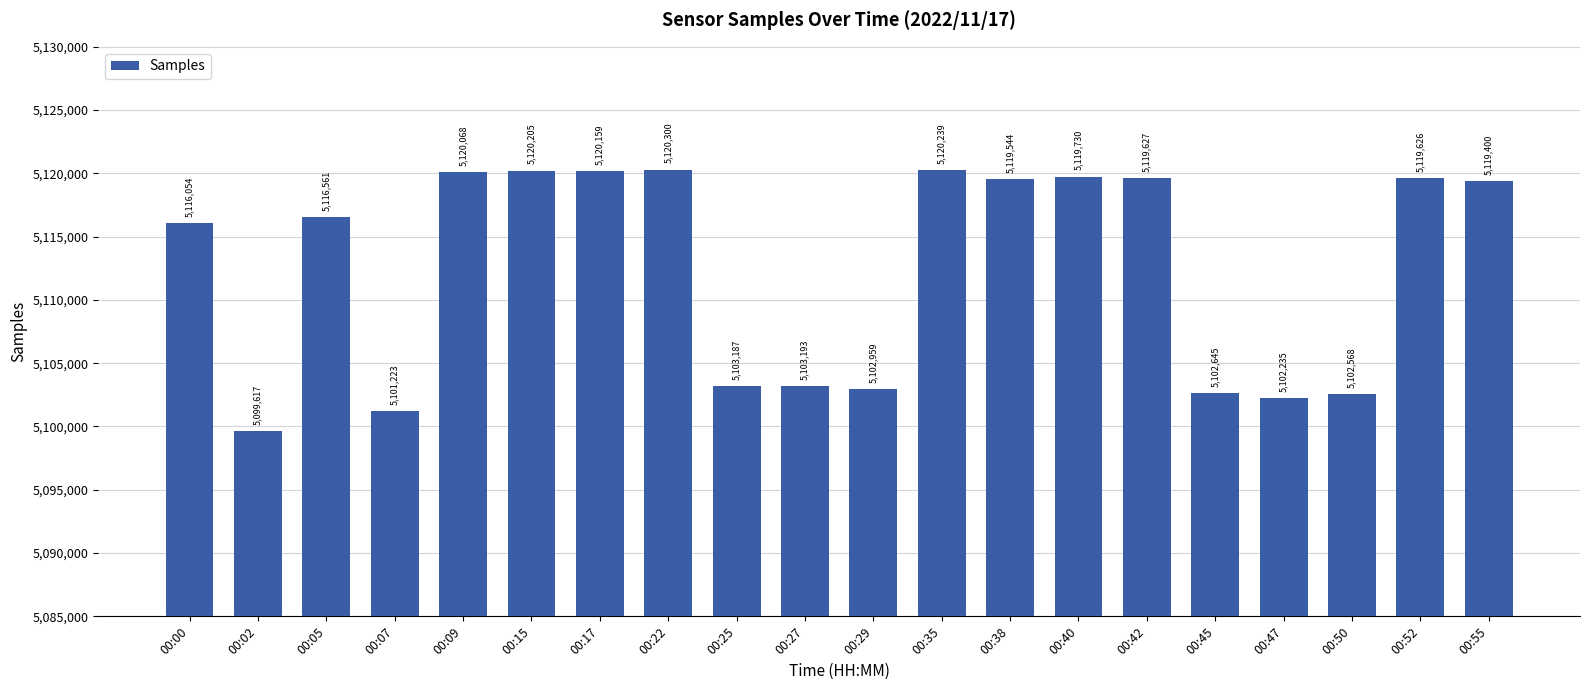

What is the average value?

5112457